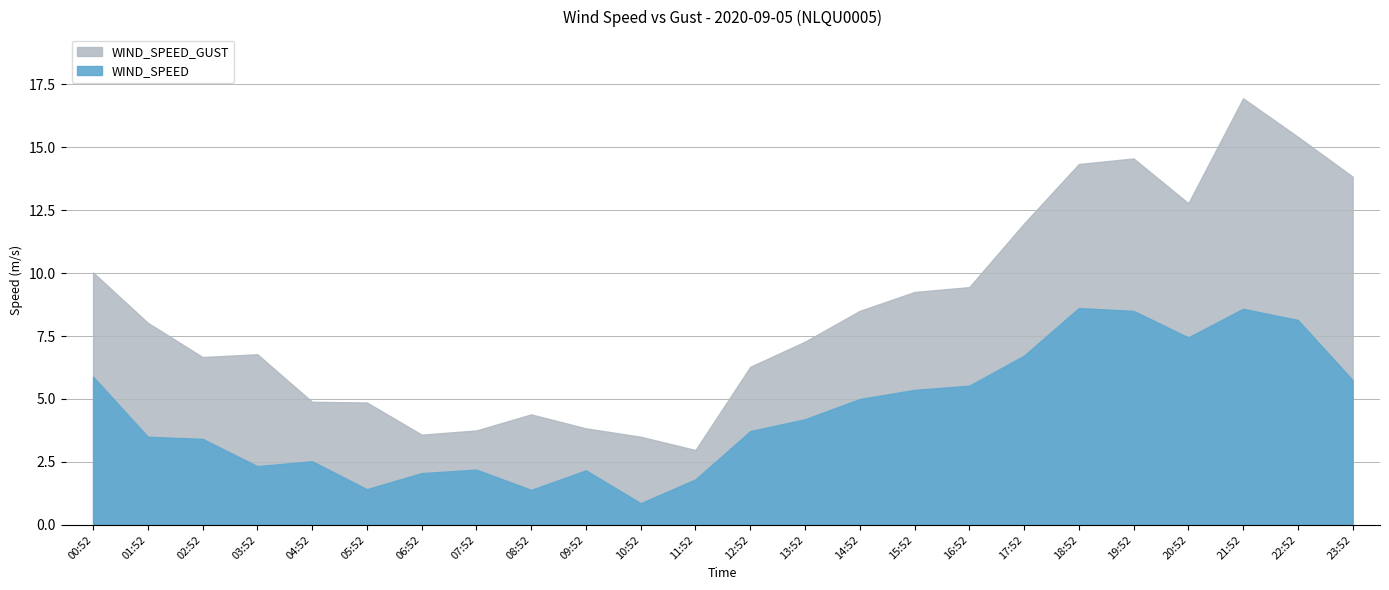

What is the difference between the maximum and minimum values in the WIND_SPEED series?

7.8